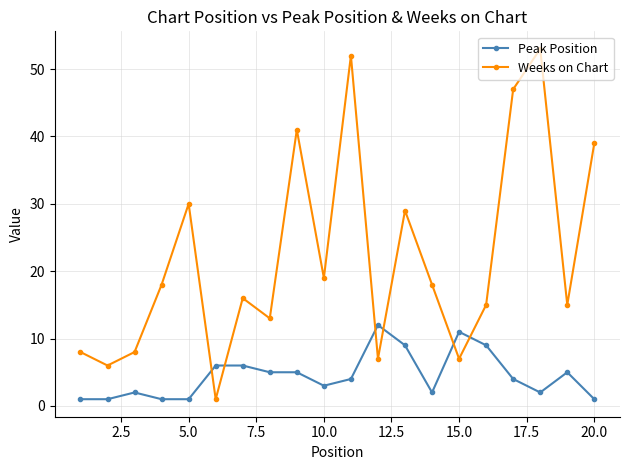

How many times do Weeks on Chart and Peak Position cross each other?

6